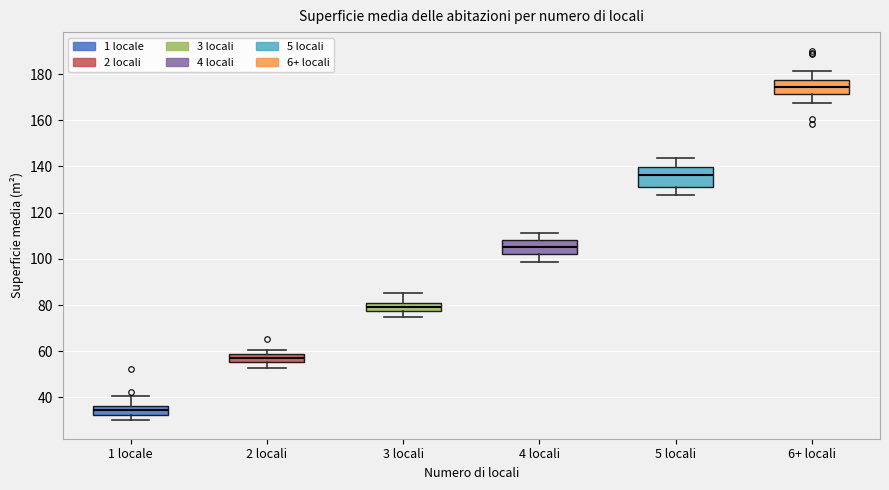

Where is the lower edge of the box for 1 locale on the y-axis? The values are not printed on the chart, so give them approximately, as read against the axis.

32